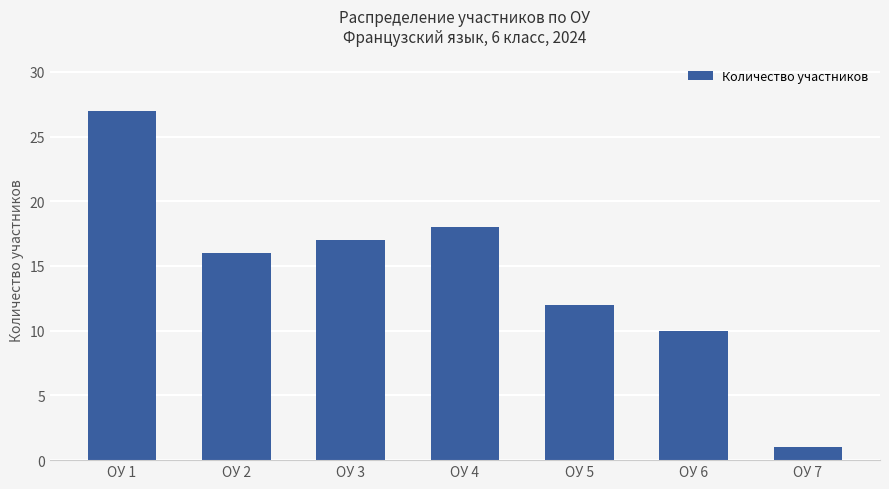

Reading right to left, what are all the values shown in this chart?

ОУ 7=1	ОУ 6=10	ОУ 5=12	ОУ 4=18	ОУ 3=17	ОУ 2=16	ОУ 1=27